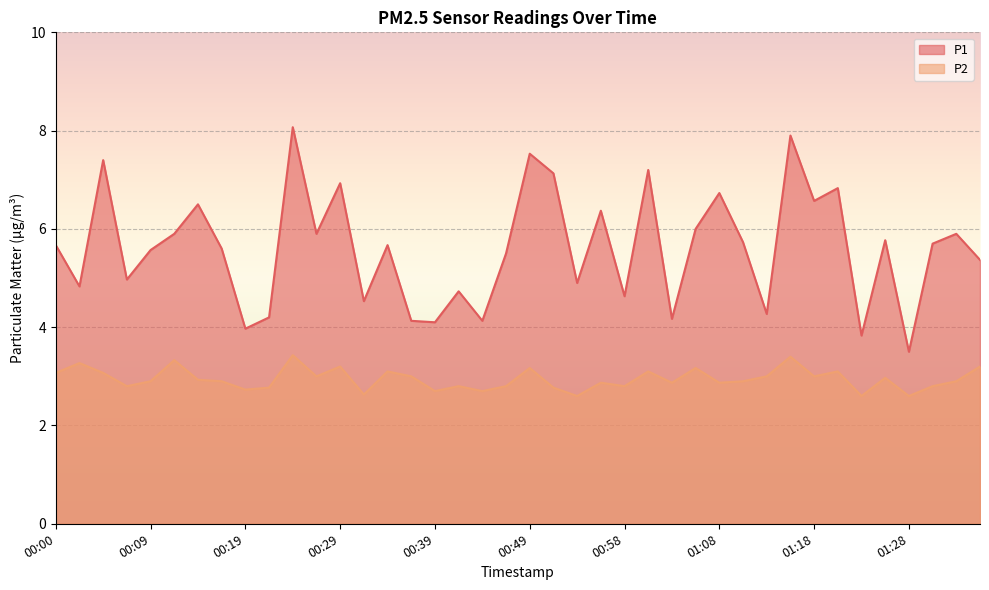

What is the value of the P2 point at the 22nd from the left?

2.8